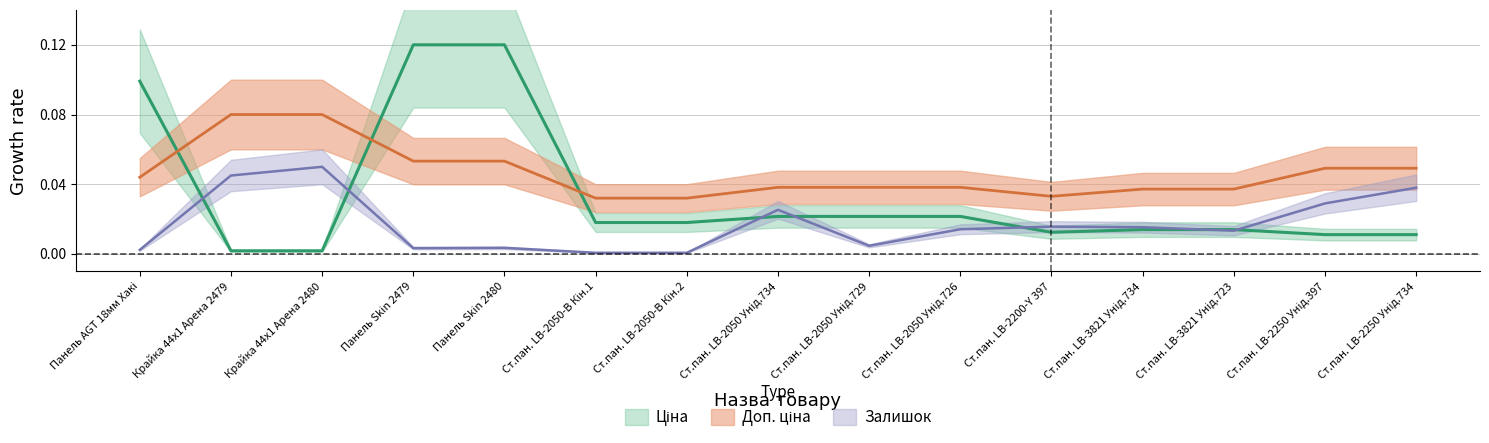

The value of Ціна at Ст.пан. LB-2050-В Кін.2 is 0.0. True or false?

True